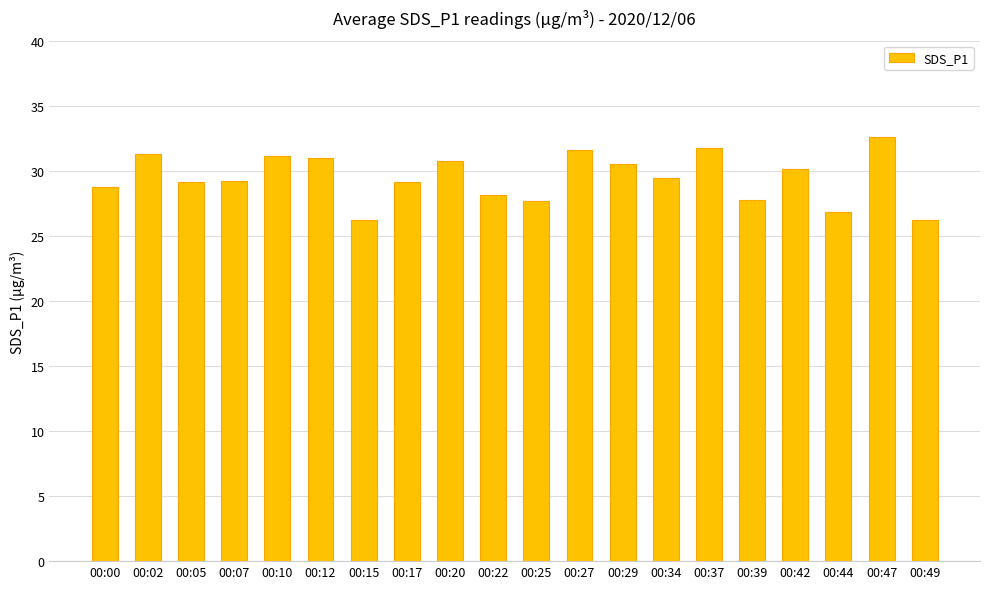

What is the value of the 18th bar from the left?

26.8